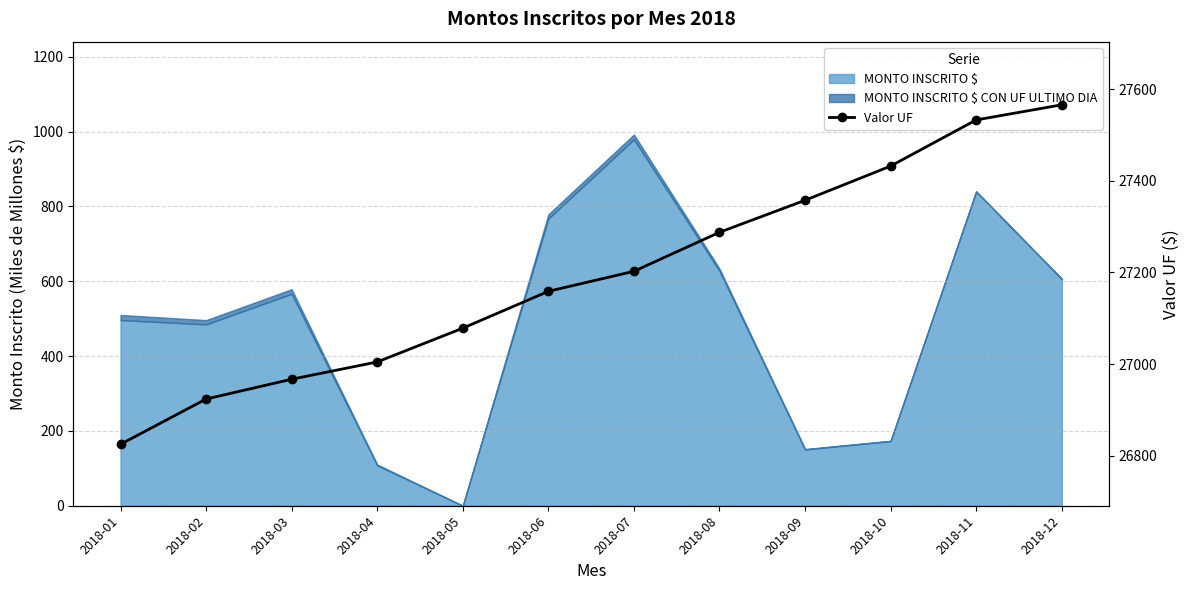

Does the chart have visible grid lines?

Yes